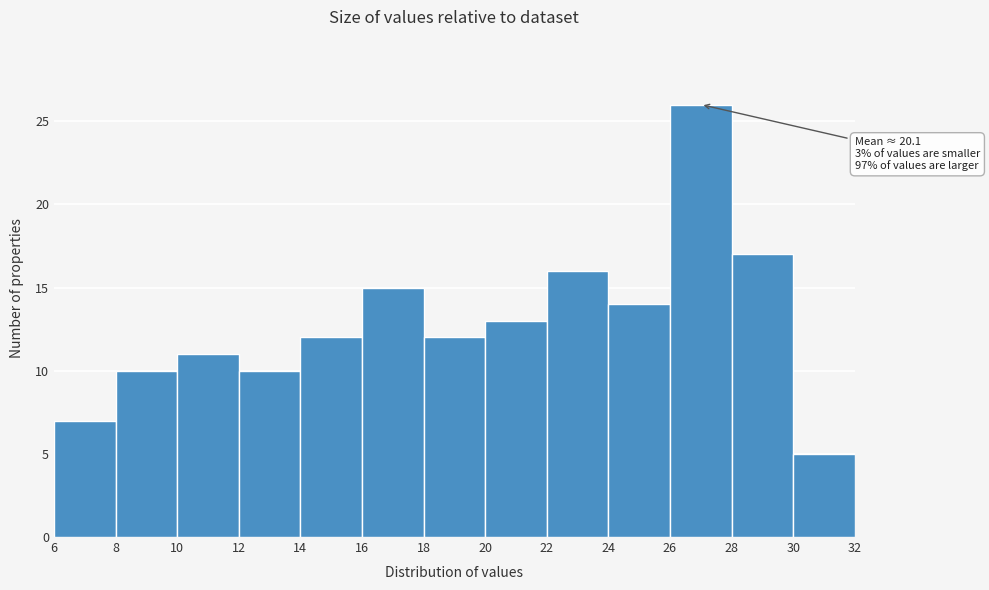

Which range on the x-axis has the tallest bar?

26 to 28